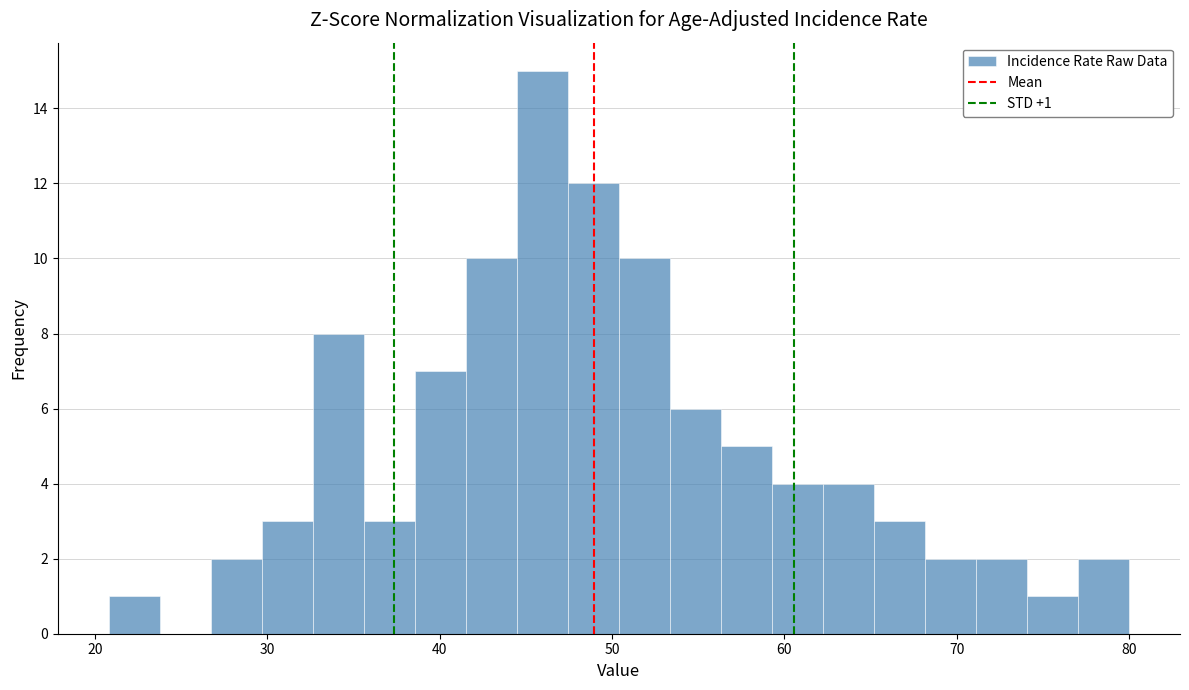

Read against the x-axis, roughly where is the centre of the tallest bar?

46